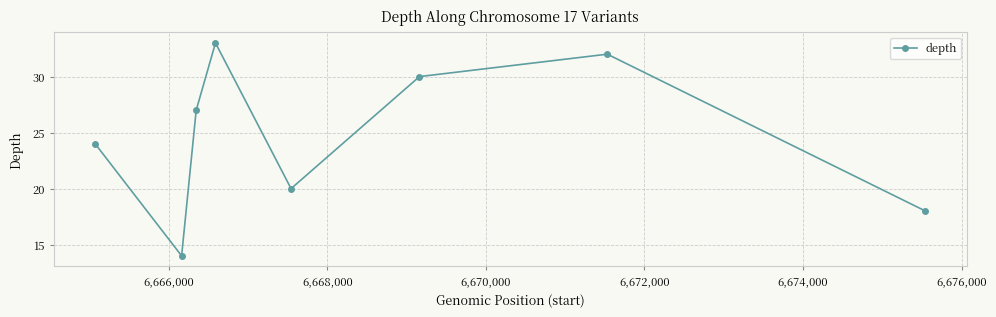

What is the smallest value displayed?

14